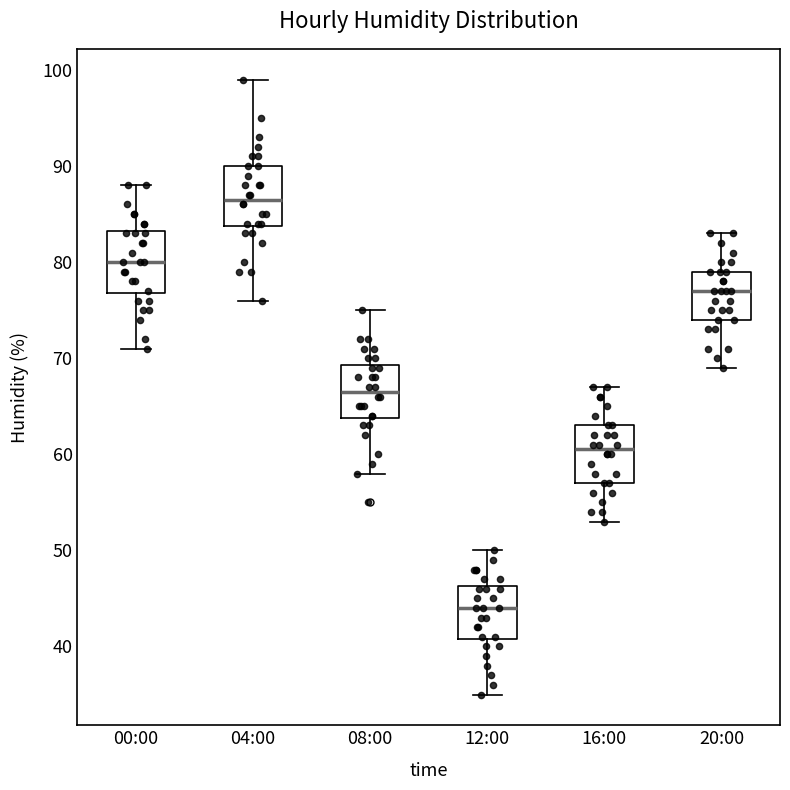

Reading left to right, read every box against the y-axis: the position of its median line, the range the box covers, and the ends of its whiskers. The values are not printed on the chart, so give them approximately, as read against the axis.

00:00: median 80, box 77 to 83, whiskers 71 to 88
04:00: median 87, box 84 to 90, whiskers 76 to 99
08:00: median 67, box 64 to 69, whiskers 58 to 75
12:00: median 44, box 41 to 46, whiskers 35 to 50
16:00: median 61, box 57 to 63, whiskers 53 to 67
20:00: median 77, box 74 to 79, whiskers 69 to 83